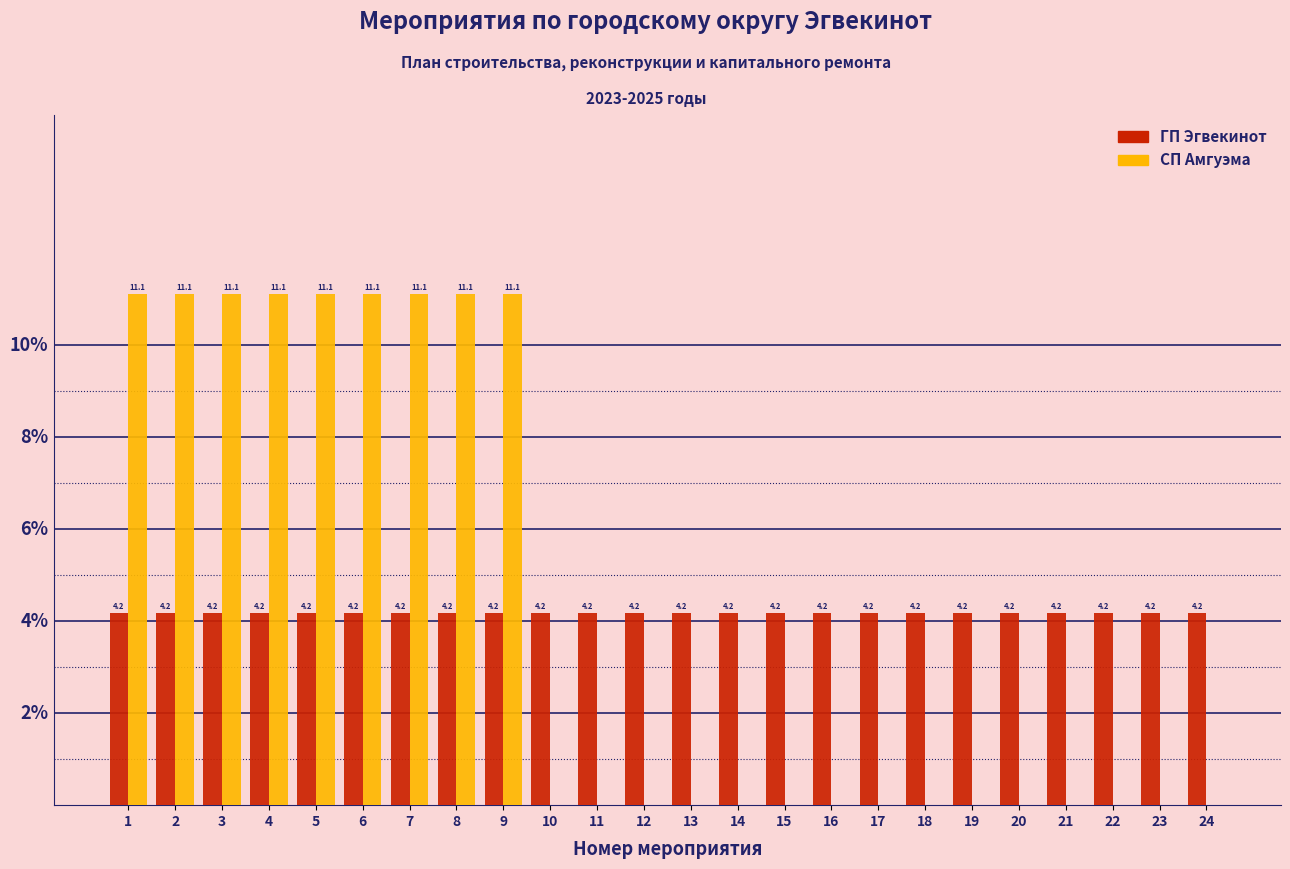

Is the value of ГП Эгвекинот at 18 greater than the value of СП Амгуэма at 6?

No